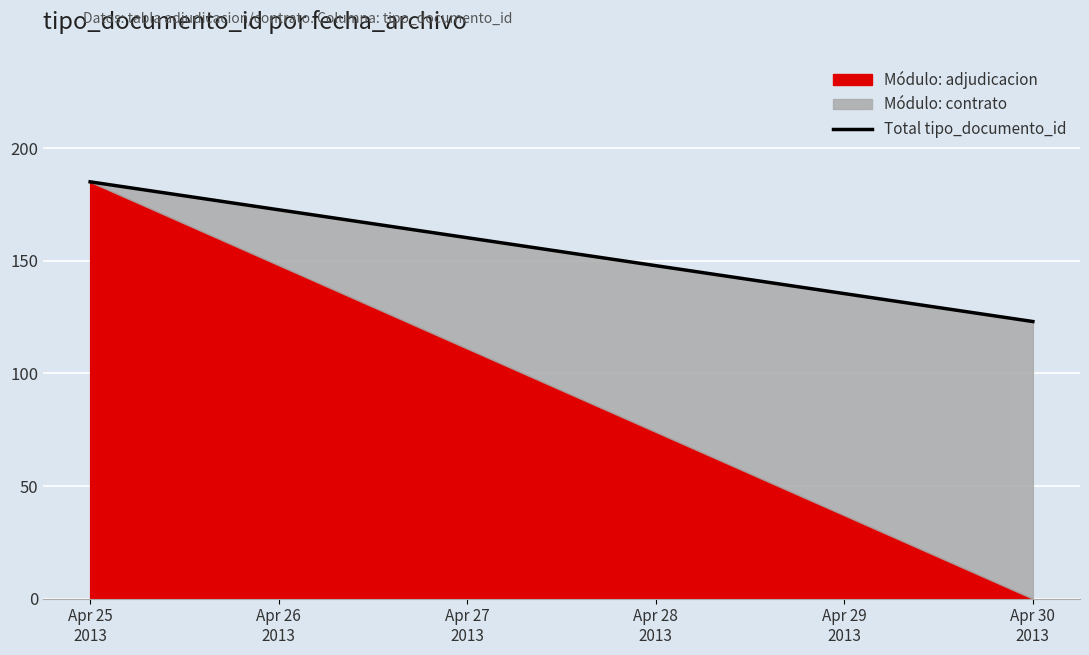

How many lines are shown in the chart?

1